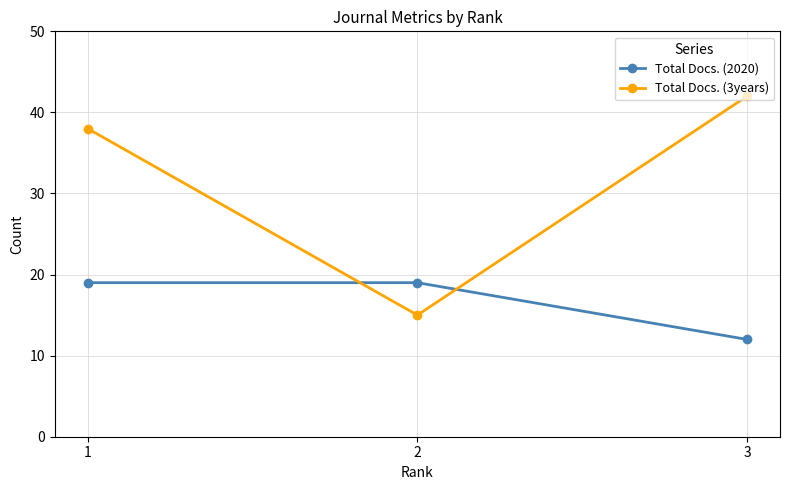

What is the difference between the maximum and minimum values in the Total Docs. (2020) series?

7